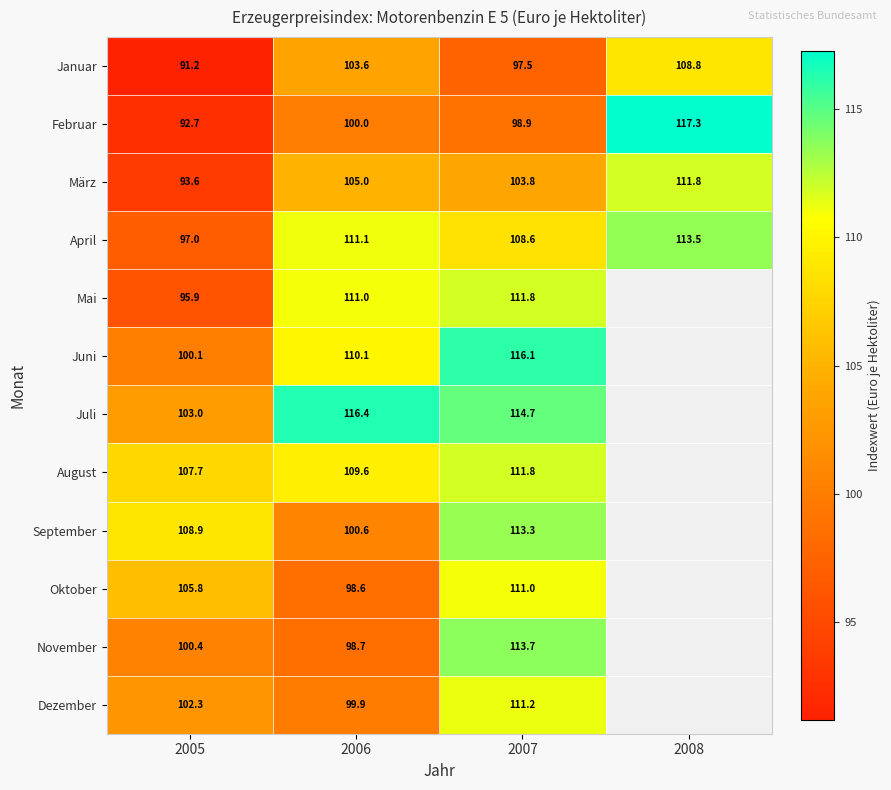

Which label corresponds to the largest value in the chart?

2008